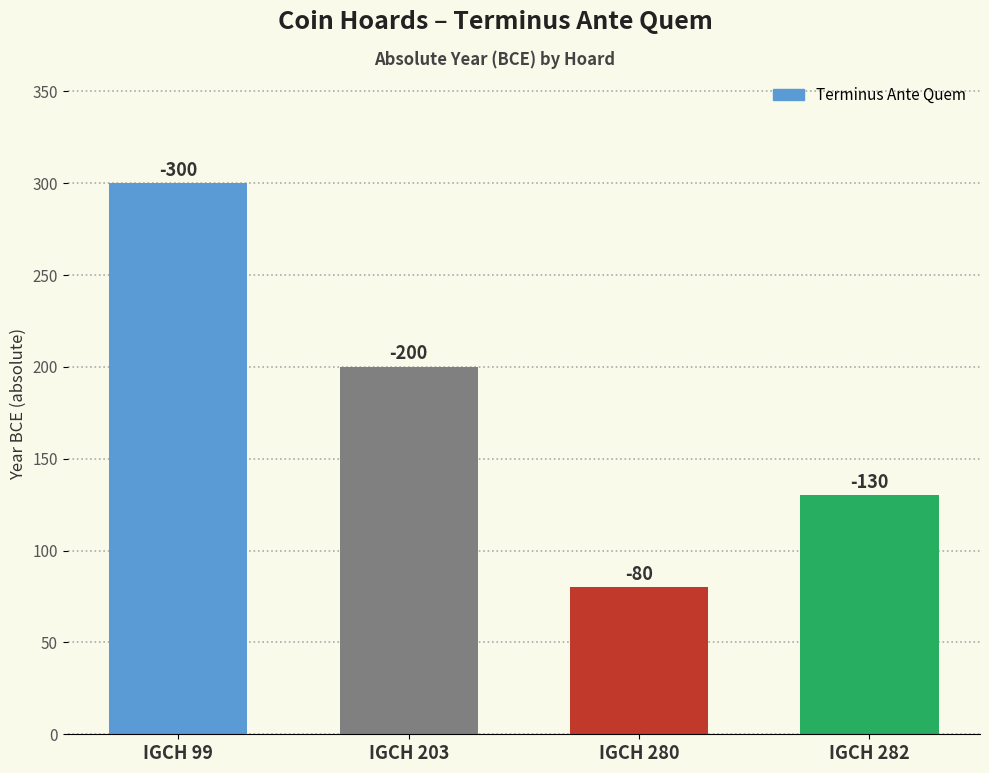

How many bars are there in total?

4